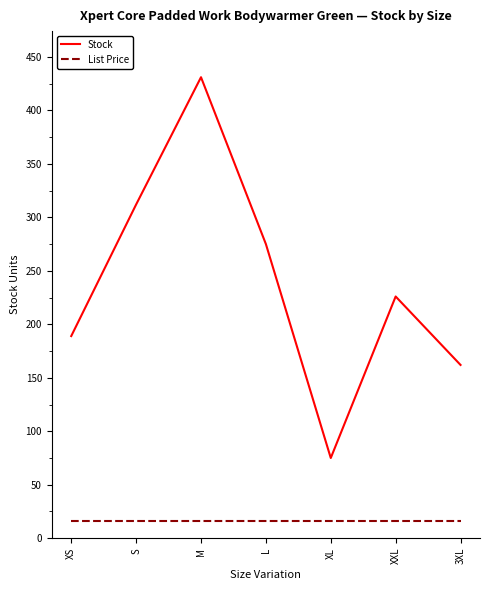

Is this an area chart (filled region under the line)?

No